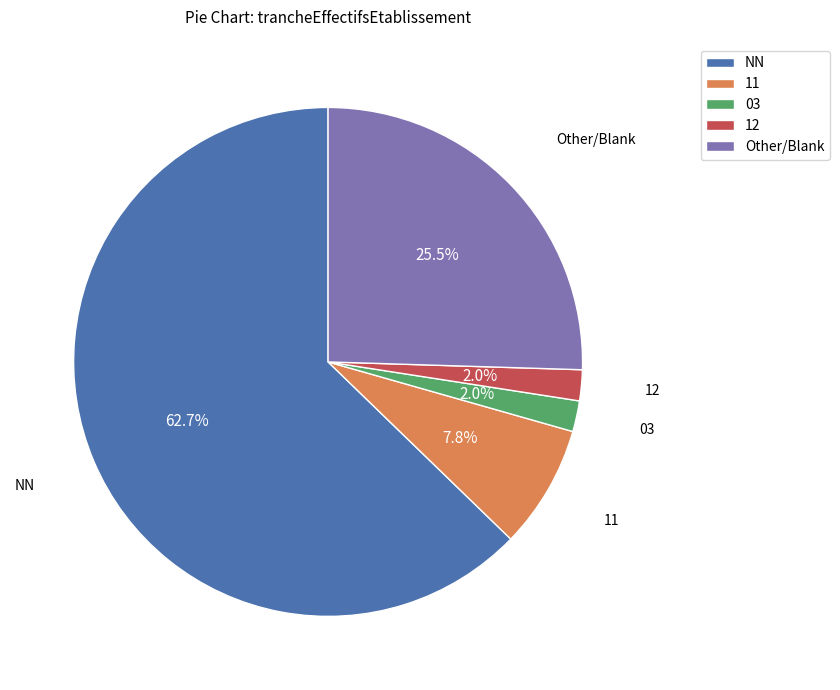

Which category accounts for the majority?

NN